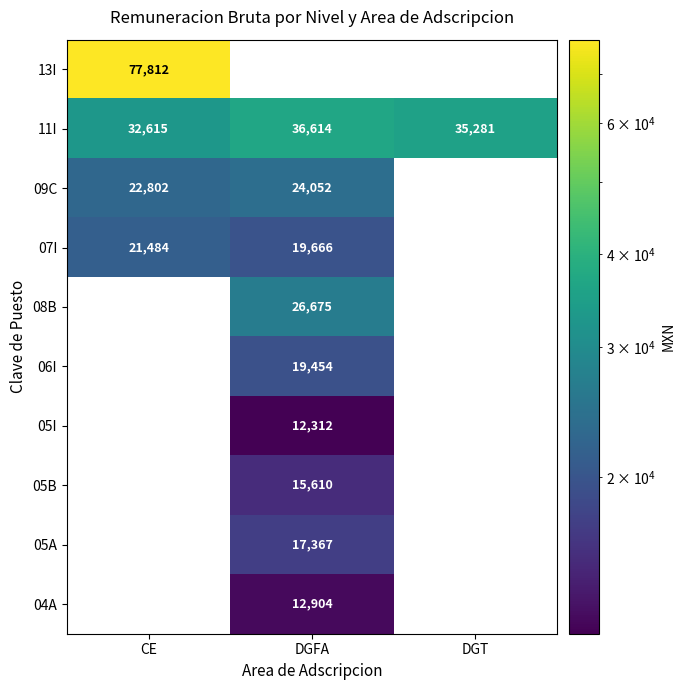

Which series has the largest total across all categories?

11I